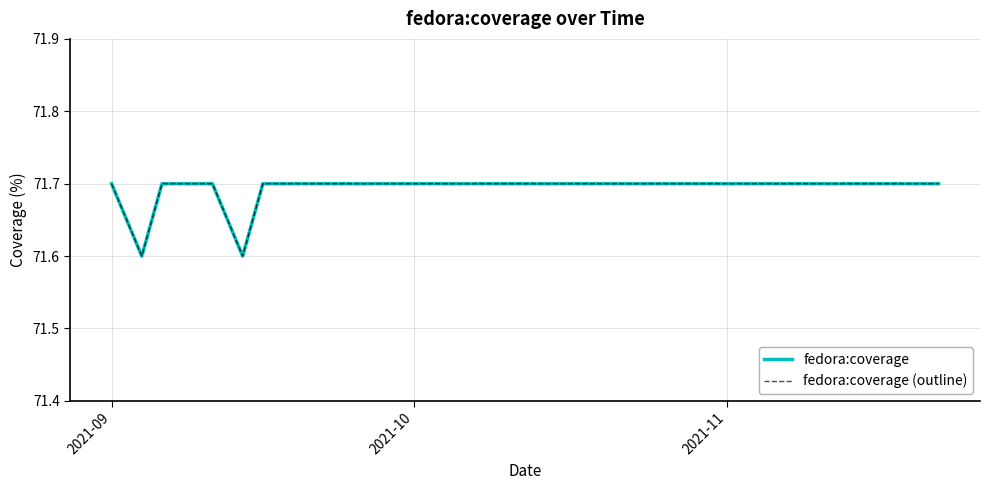

Does the chart display data point markers on the line(s)?

No